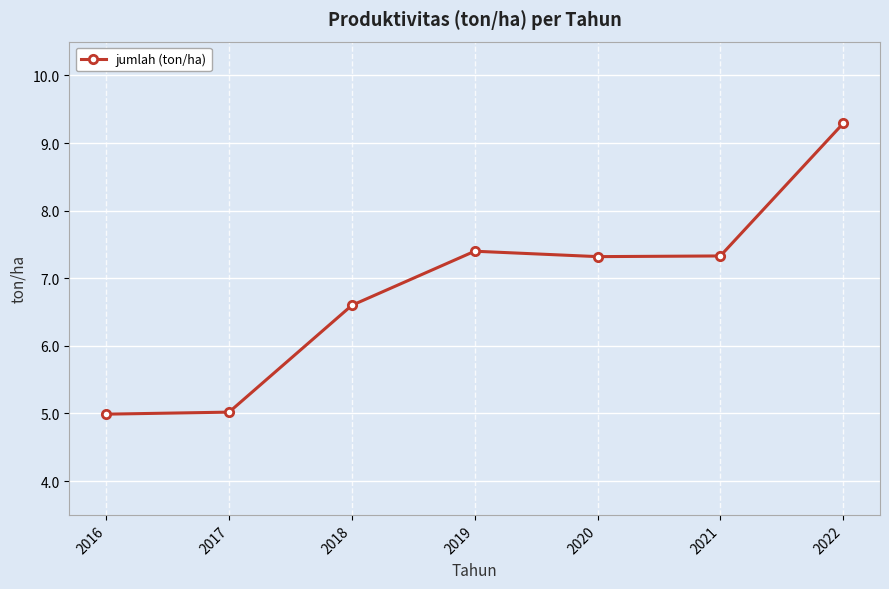

Which category has the highest value across all series?

2022